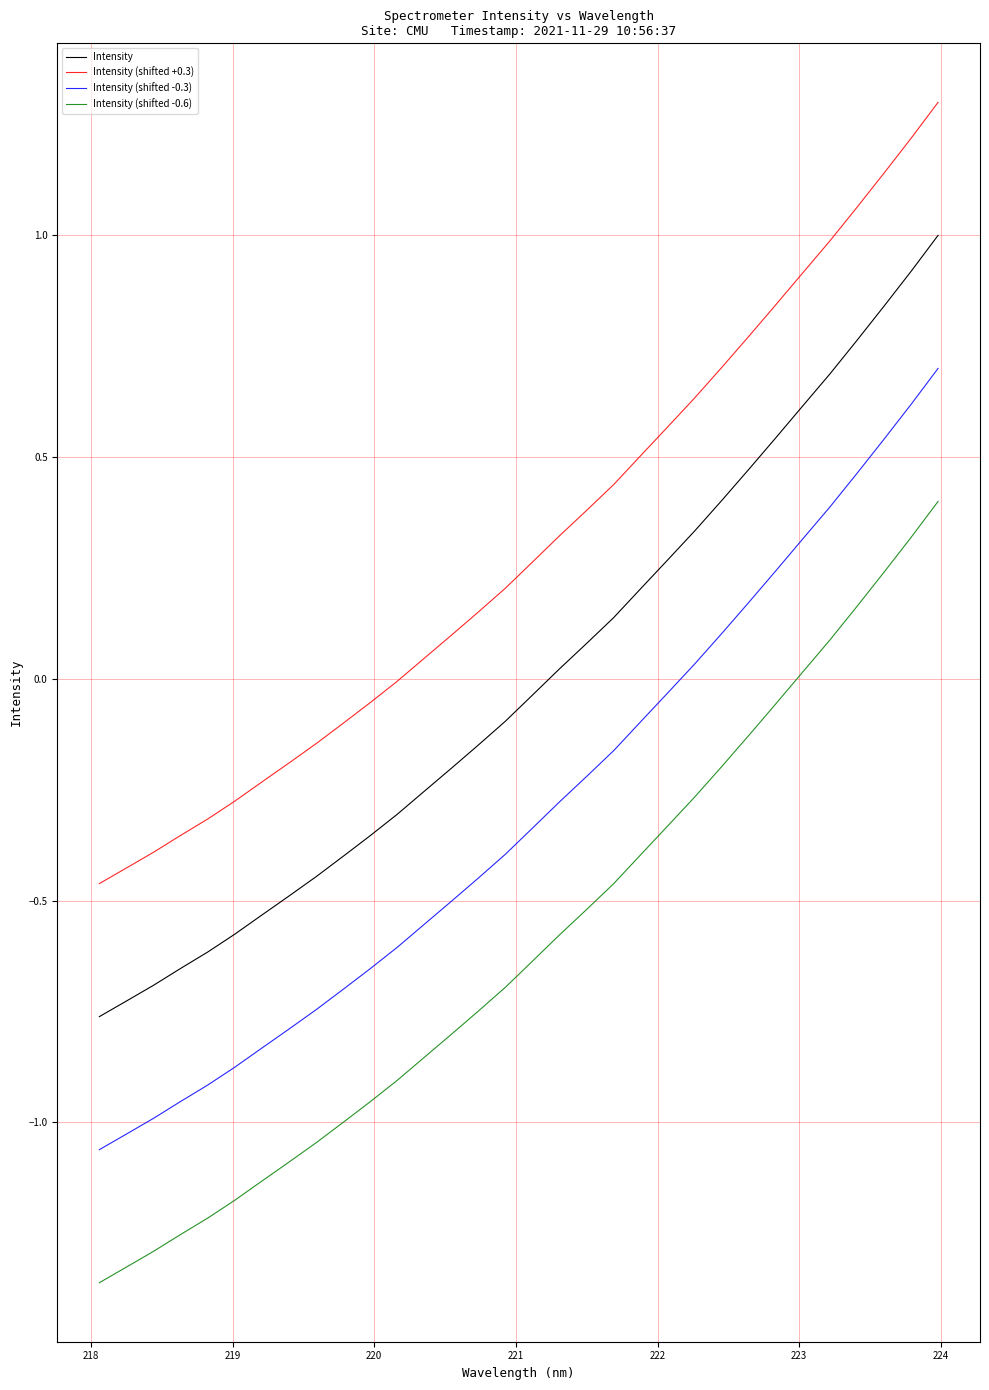

Which series has the largest total across all categories?

Intensity (shifted +0.3)